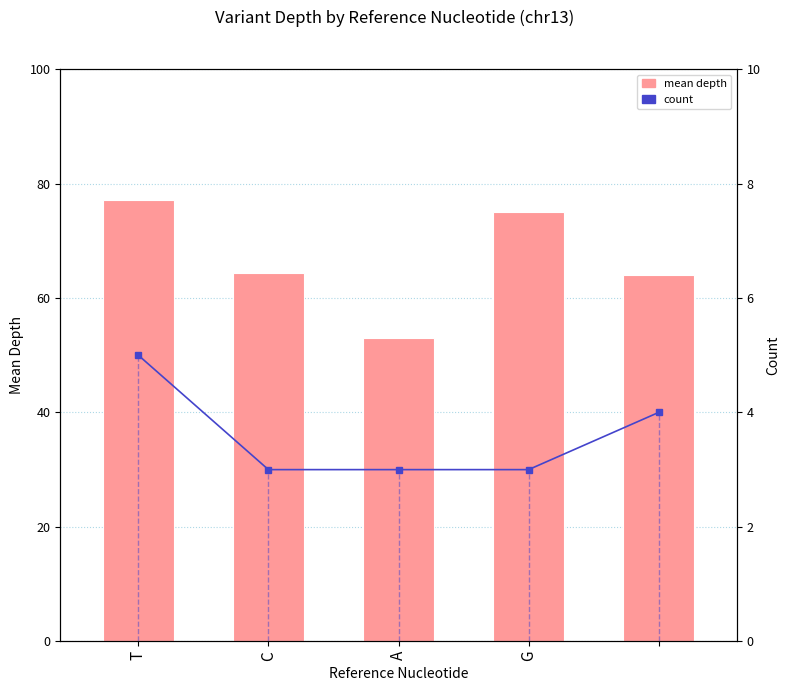

What position from the left is G?

4